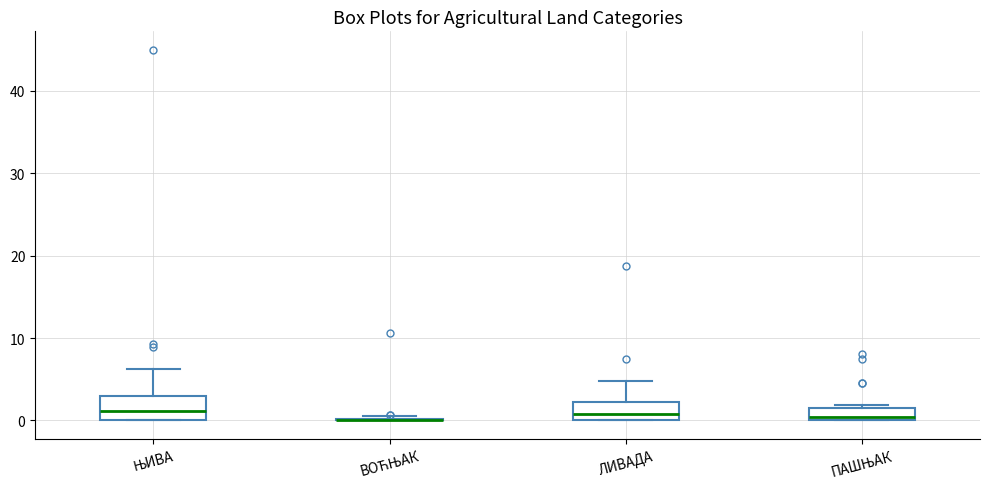

Where is the upper edge of the box for ПАШЊАК on the y-axis? The values are not printed on the chart, so give them approximately, as read against the axis.

1